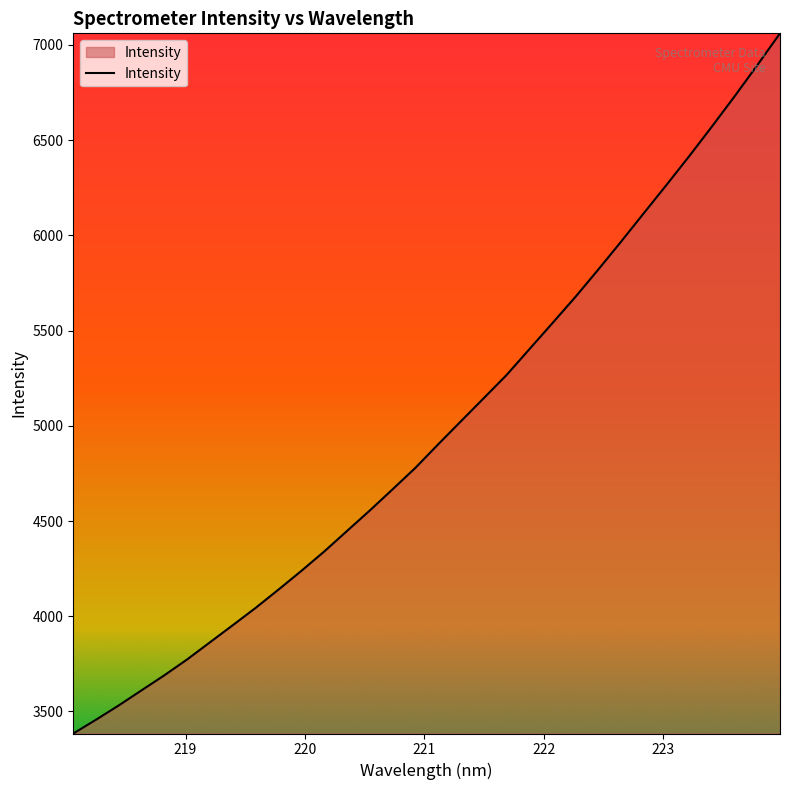

How many lines are shown in the chart?

1